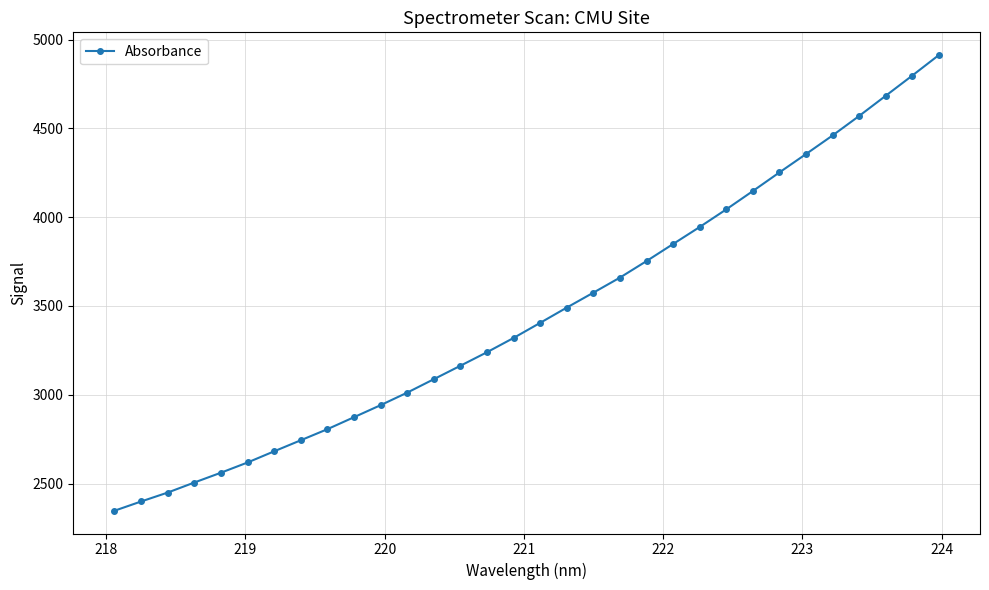

What is the difference between the second highest and minimum values?

2450.3